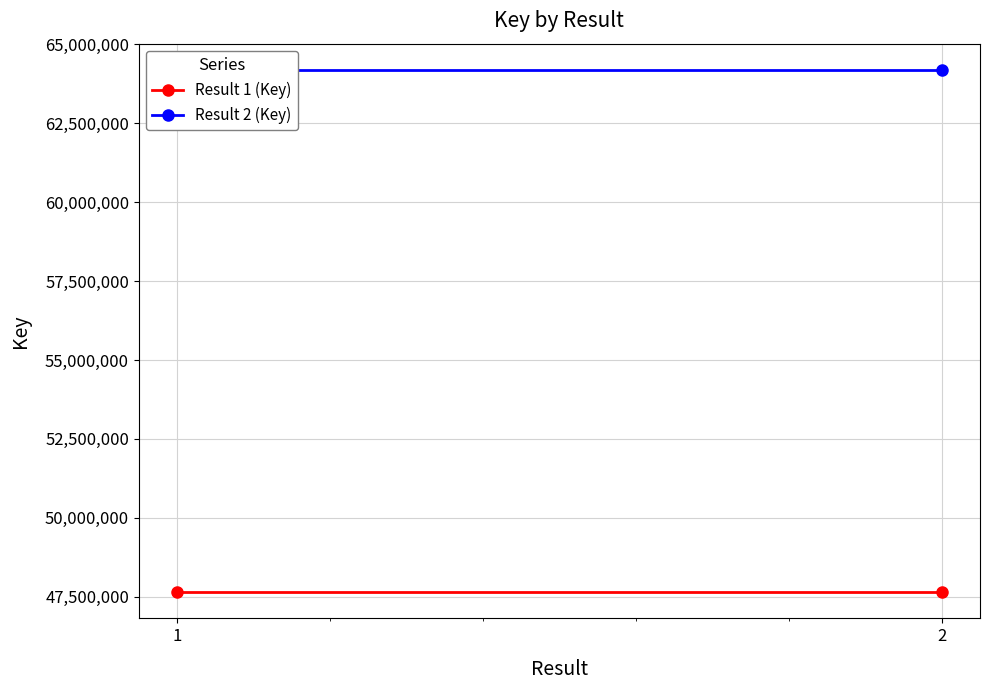

What is the value of the Result 1 (Key) point at the 2nd from the left?

47644561